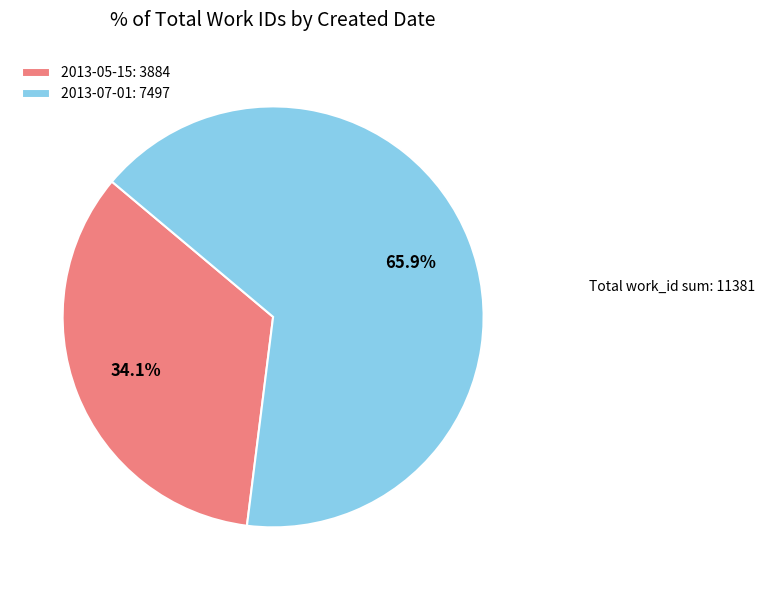

To the nearest percent, what is the average slice percentage?

50%